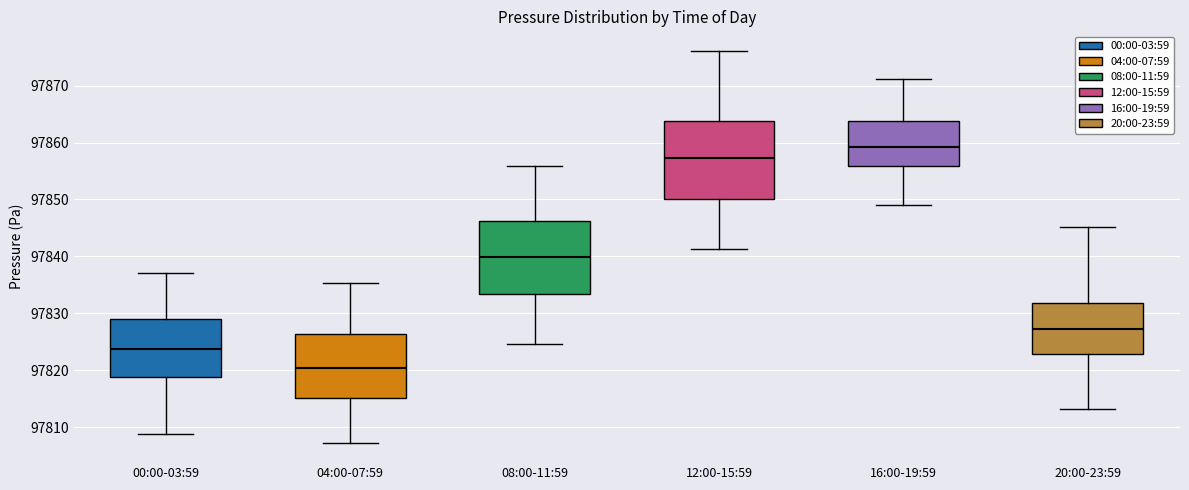

Which box's median line is the highest?

16:00-19:59